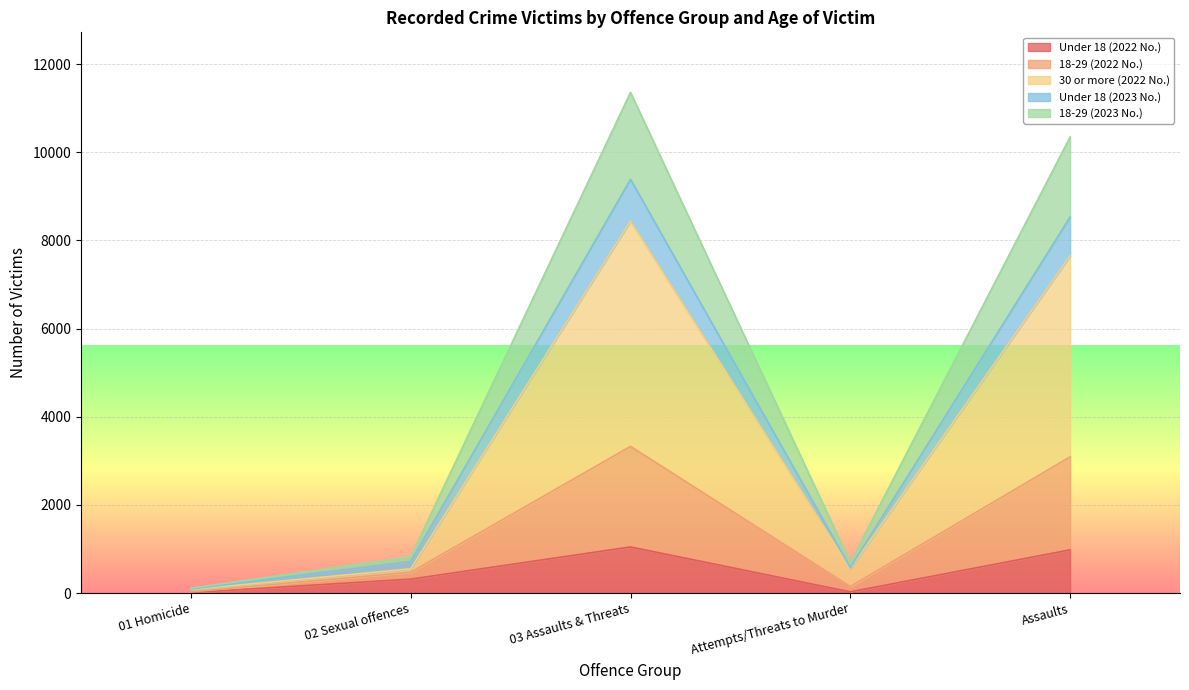

Does the chart display data point markers on the line(s)?

No